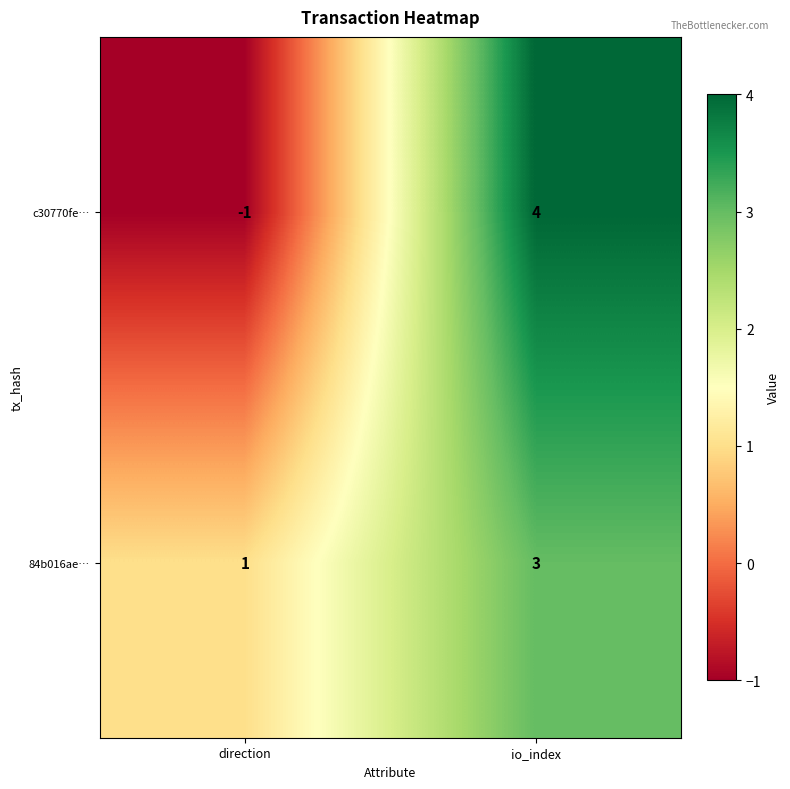

What is the maximum value for c30770fe…?

4